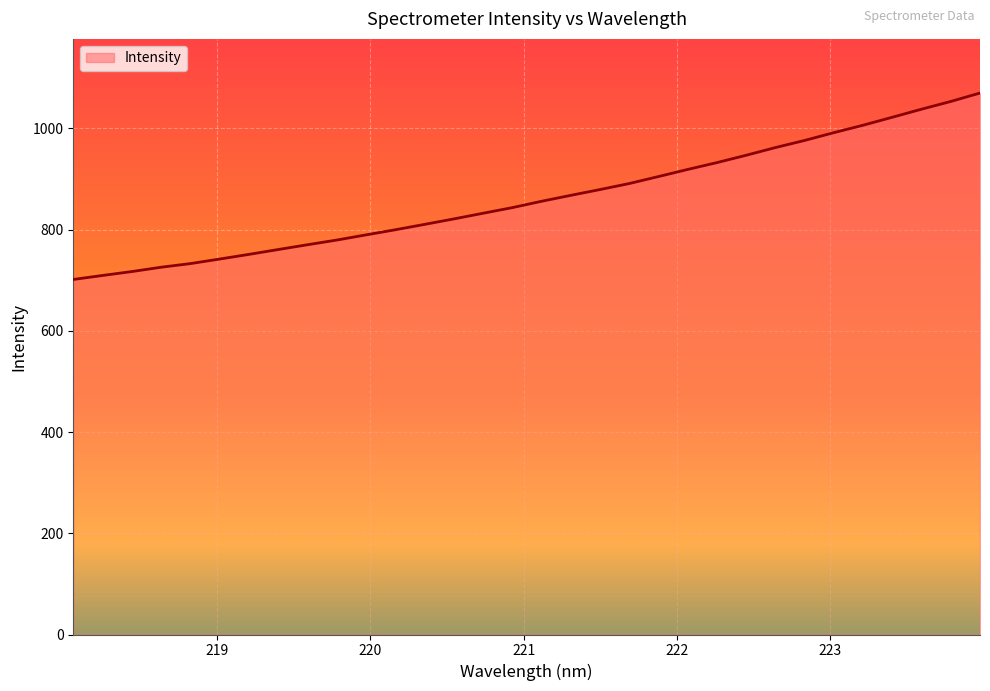

What is the maximum value shown in the chart?

1069.8